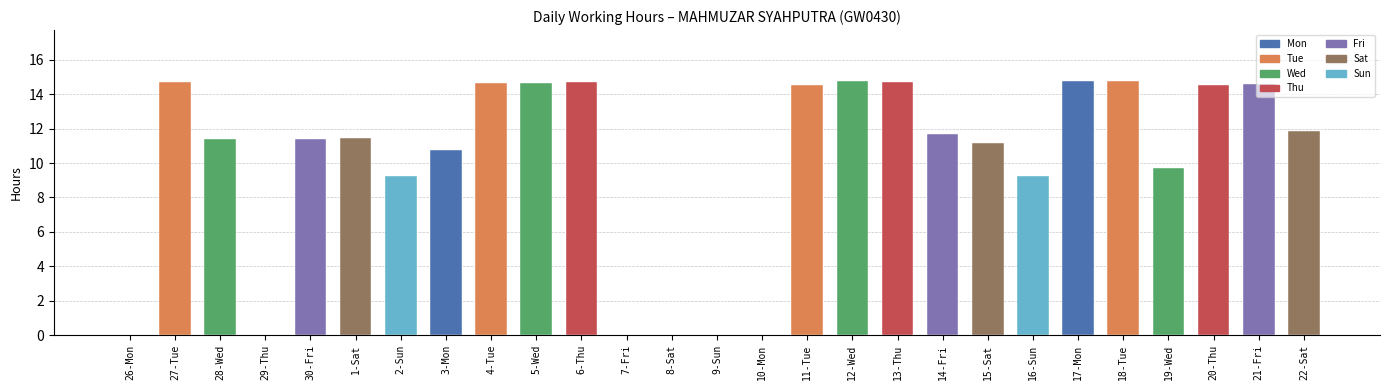

At which label does the data first exceed 11?

27-Tue